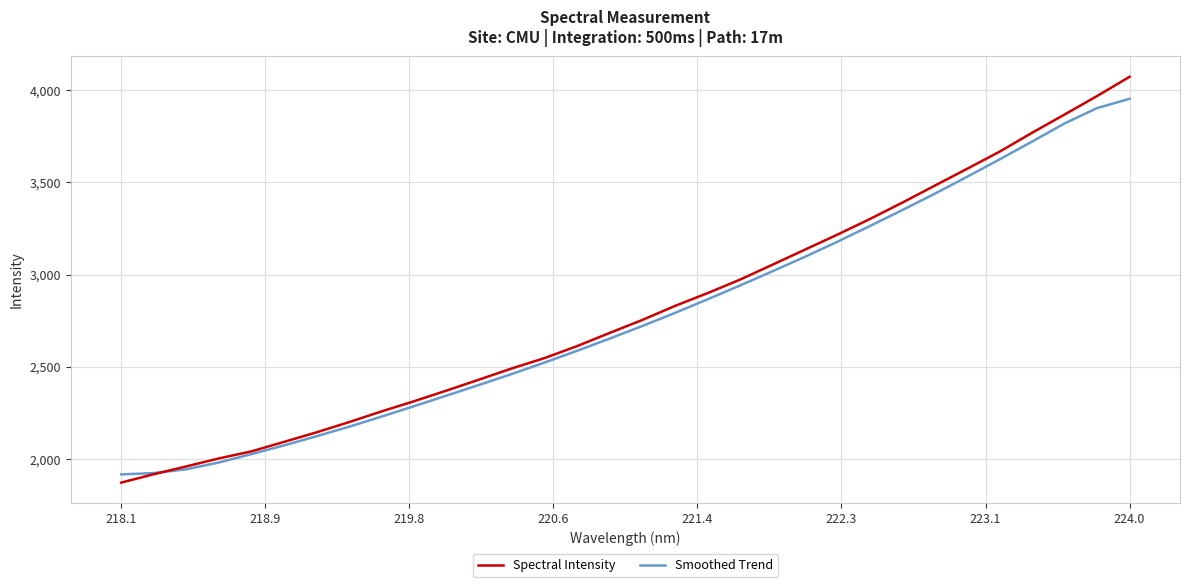

List the series in order of their peak value, highest first.

Spectral Intensity, Smoothed Trend